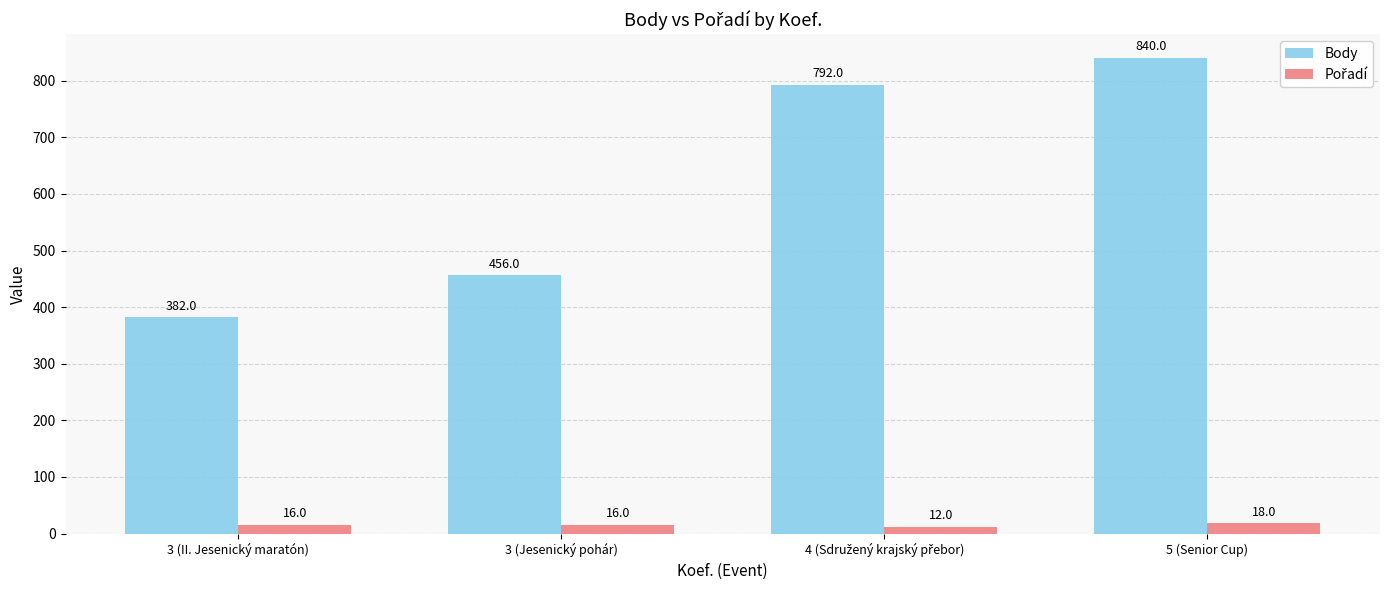

Which series has the widest spread of values?

Body